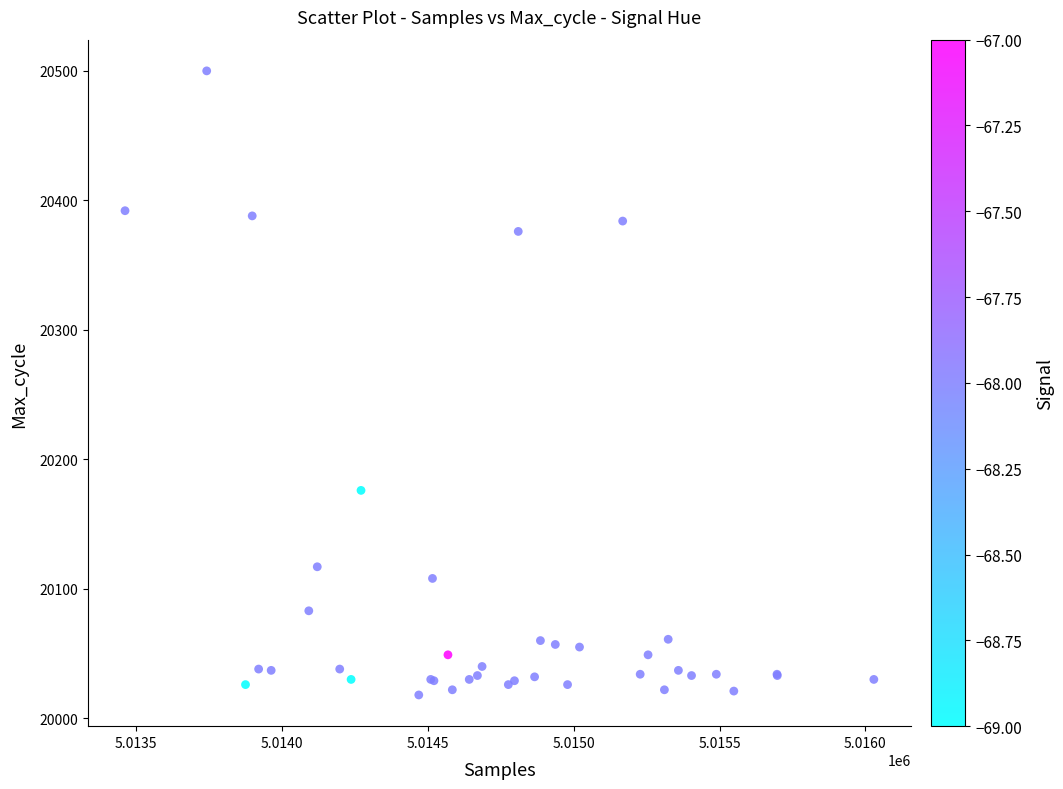

What Y value in the scatter plot is closest to 20259?

20176